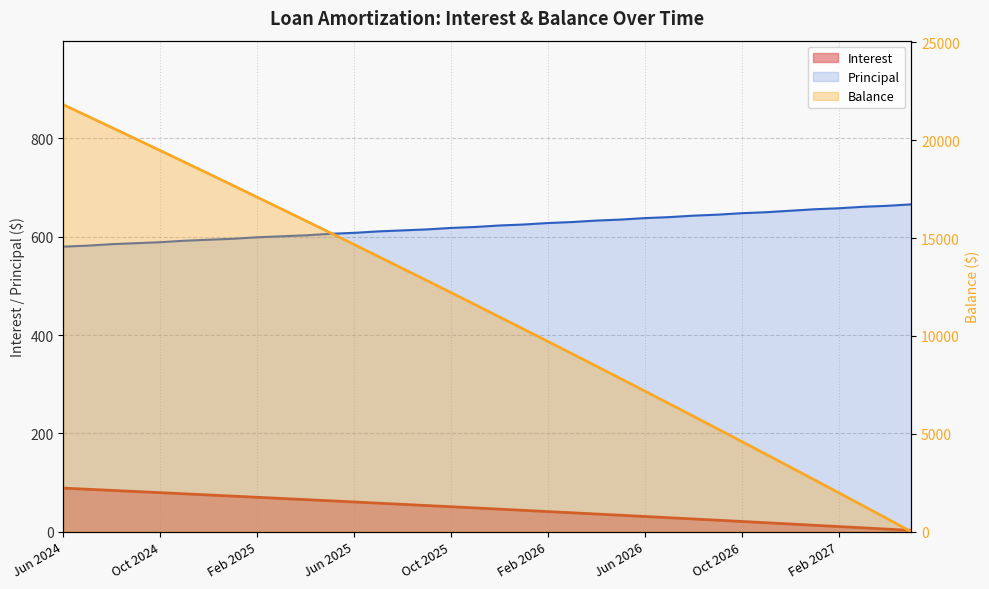

Reading right to left, transcribe all the data shown in this chart.

Interest: May 2027=2.6	Apr 2027=5.3	Mar 2027=7.9	Feb 2027=10.5	Jan 2027=13.1	Dec 2026=15.7	Nov 2026=18.2	Oct 2026=20.8	Sep 2026=23.4	Aug 2026=25.9	Jul 2026=28.4	Jun 2026=31.0	May 2026=33.5	Apr 2026=36.0	Mar 2026=38.5	Feb 2026=41.0	Jan 2026=43.4	Dec 2025=45.9	Nov 2025=48.4	Oct 2025=50.8	Sep 2025=53.2	Aug 2025=55.7	Jul 2025=58.1	Jun 2025=60.5	May 2025=62.9	Apr 2025=65.3	Mar 2025=67.7	Feb 2025=70.0	Jan 2025=72.4	Dec 2024=74.7	Nov 2024=77.1	Oct 2024=79.4	Sep 2024=81.7	Aug 2024=84.0	Jul 2024=86.3	Jun 2024=88.7
Balance: May 2027=1.0	Apr 2027=667.0	Mar 2027=1330.0	Feb 2027=1991.0	Jan 2027=2649.0	Dec 2026=3305.0	Nov 2026=3958.0	Oct 2026=4608.0	Sep 2026=5256.0	Aug 2026=5901.0	Jul 2026=6544.0	Jun 2026=7184.0	May 2026=7822.0	Apr 2026=8457.0	Mar 2026=9090.0	Feb 2026=9720.0	Jan 2026=10348.0	Dec 2025=10973.0	Nov 2025=11596.0	Oct 2025=12216.0	Sep 2025=12834.0	Aug 2025=13449.0	Jul 2025=14062.0	Jun 2025=14673.0	May 2025=15281.0	Apr 2025=15887.0	Mar 2025=16490.0	Feb 2025=17091.0	Jan 2025=17690.0	Dec 2024=18286.0	Nov 2024=18880.0	Oct 2024=19472.0	Sep 2024=20061.0	Aug 2024=20648.0	Jul 2024=21233.0	Jun 2024=21815.0
Principal: May 2027=666.0	Apr 2027=663.0	Mar 2027=661.0	Feb 2027=658.0	Jan 2027=656.0	Dec 2026=653.0	Nov 2026=650.0	Oct 2026=648.0	Sep 2026=645.0	Aug 2026=643.0	Jul 2026=640.0	Jun 2026=638.0	May 2026=635.0	Apr 2026=633.0	Mar 2026=630.0	Feb 2026=628.0	Jan 2026=625.0	Dec 2025=623.0	Nov 2025=620.0	Oct 2025=618.0	Sep 2025=615.0	Aug 2025=613.0	Jul 2025=611.0	Jun 2025=608.0	May 2025=606.0	Apr 2025=603.0	Mar 2025=601.0	Feb 2025=599.0	Jan 2025=596.0	Dec 2024=594.0	Nov 2024=592.0	Oct 2024=589.0	Sep 2024=587.0	Aug 2024=585.0	Jul 2024=582.0	Jun 2024=580.0